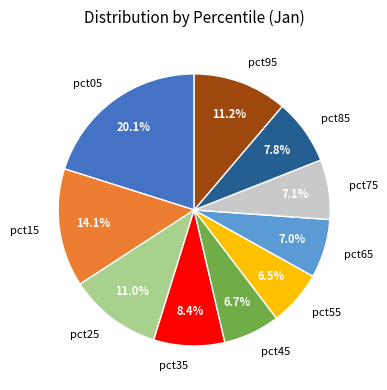

How many segments does this pie chart have?

10